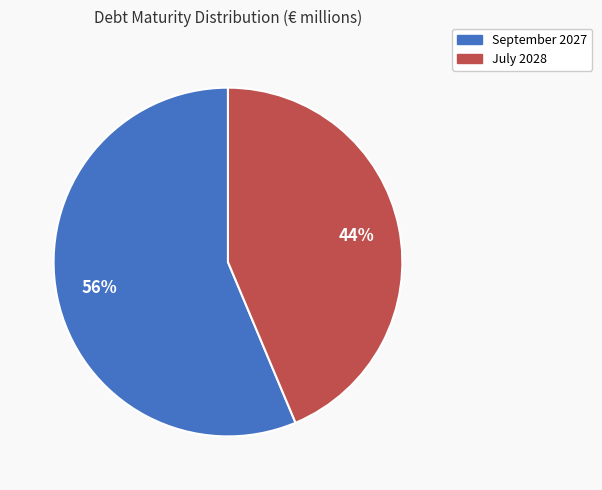

How many slices are in this pie chart?

2